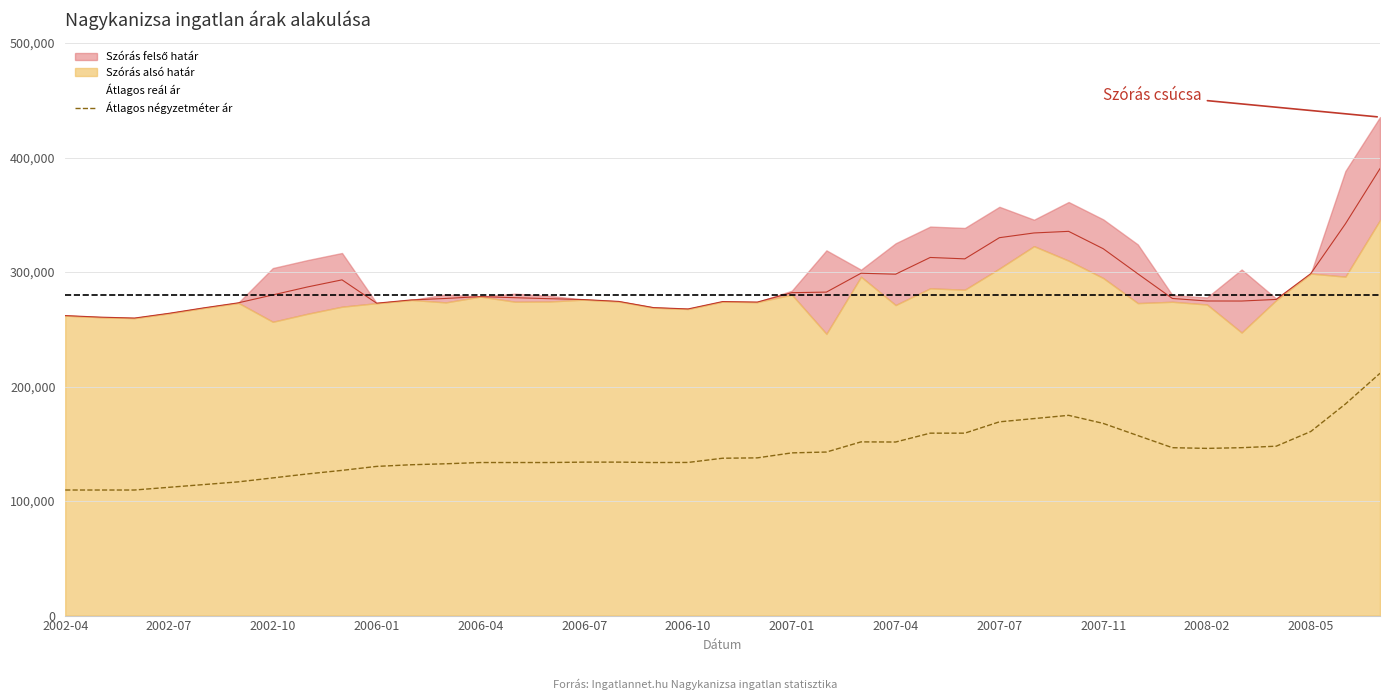

What is the lowest value of the Átlagos négyzetméter ár series?

109677